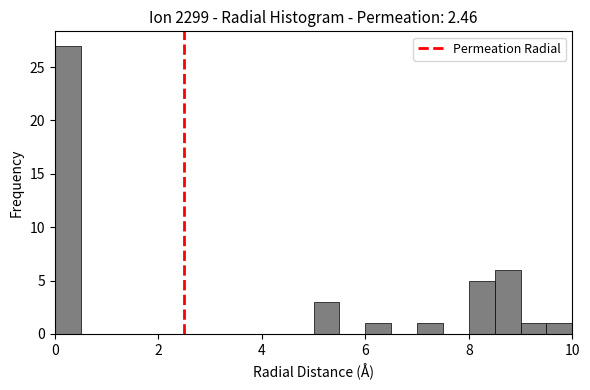

Around what value on the x-axis is the tallest bar? Give the approximate position of its centre, as read against the axis.

0.2